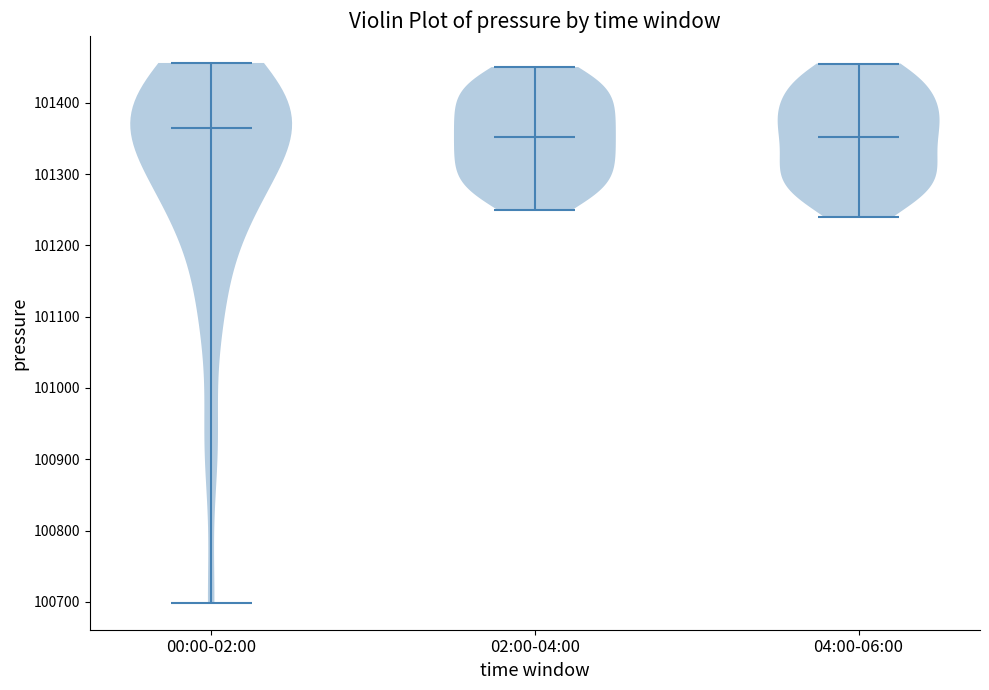

Reading left to right, read every violin against the y-axis: where its median line is, and the lowest and highest points it reaches. The values are not printed on the chart, so give them approximately, as read against the axis.

00:00-02:00: median line 101360, lowest point 100700, highest point 101460
02:00-04:00: median line 101350, lowest point 101250, highest point 101450
04:00-06:00: median line 101350, lowest point 101240, highest point 101460